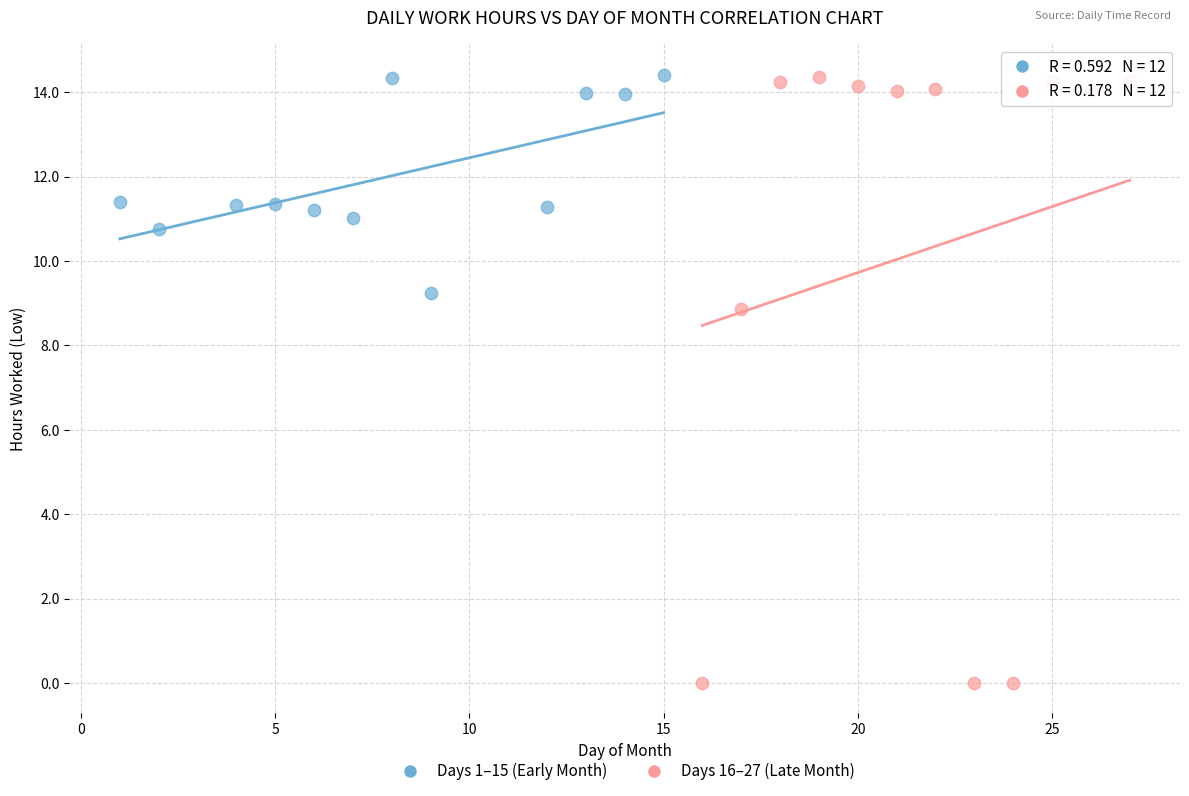

Which series has the largest Y range (max minus min)?

Days 16–27 (Late Month)